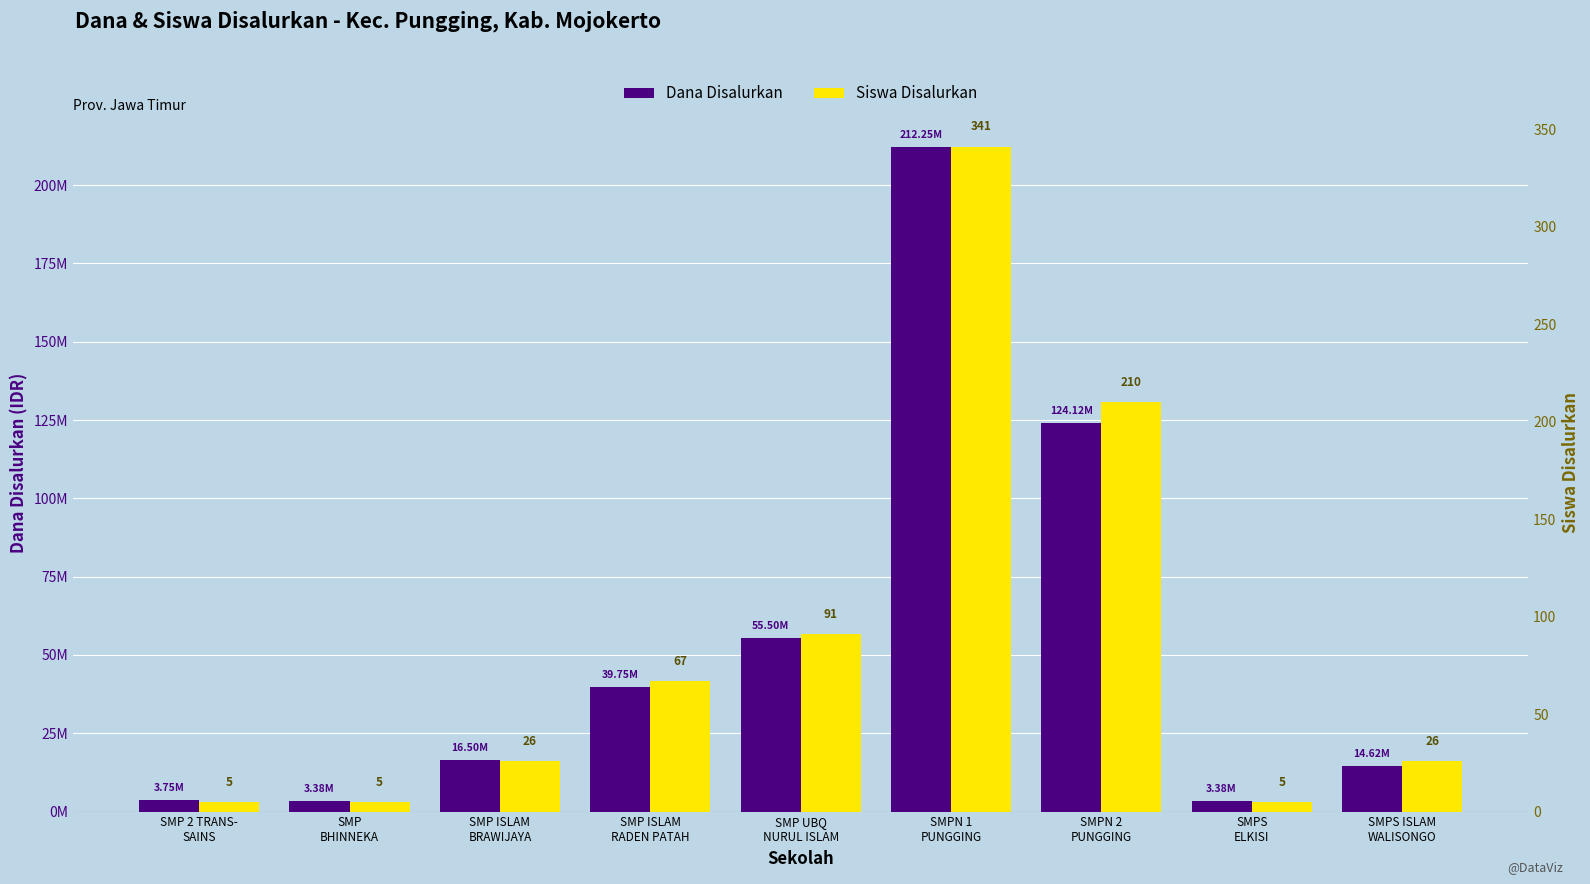

What is the value of the Siswa Disalurkan bar at the 5th from the left?

91